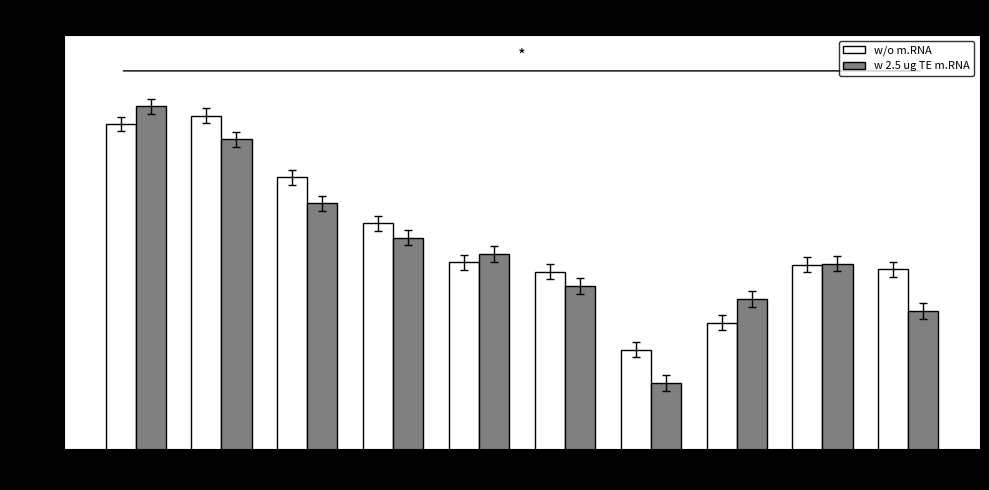

What is the sum of the w/o m.RNA values at 2020 and 2022?

11357